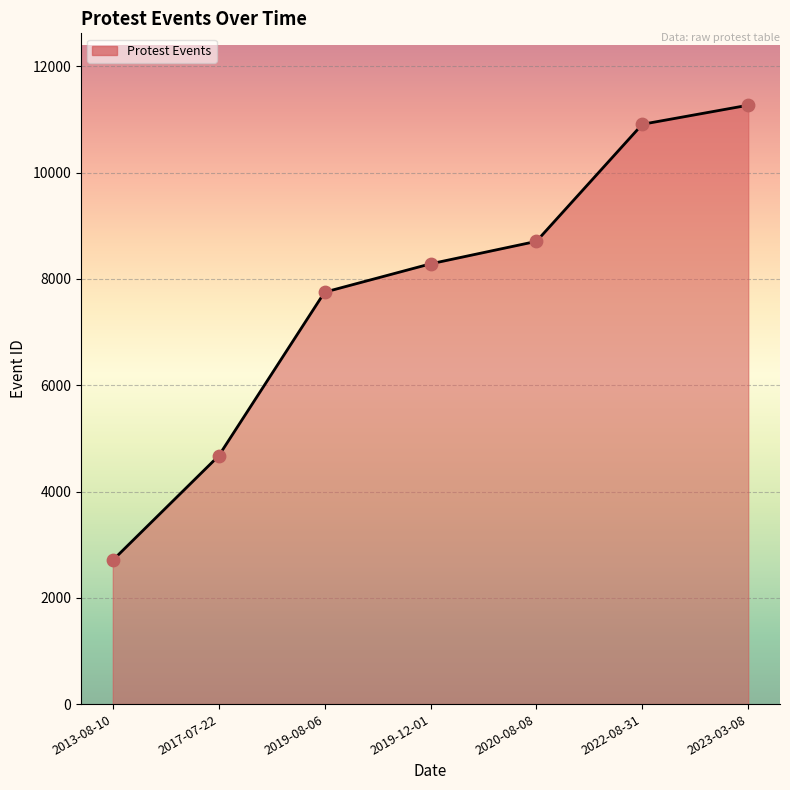

What is the ratio of the value at 2017-07-22 to the value at 2023-03-08?

0.4